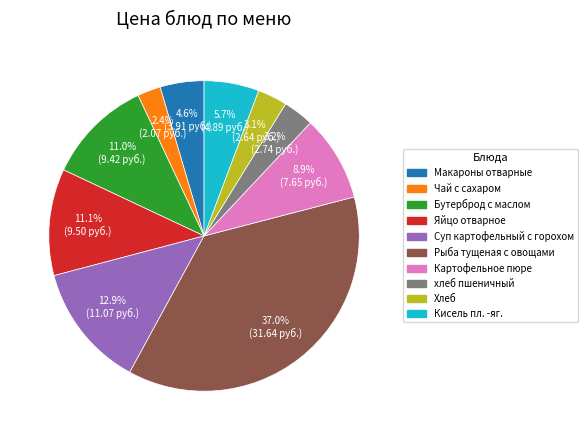

True or false: Яйцо отварное accounts for 5% of the total.

False